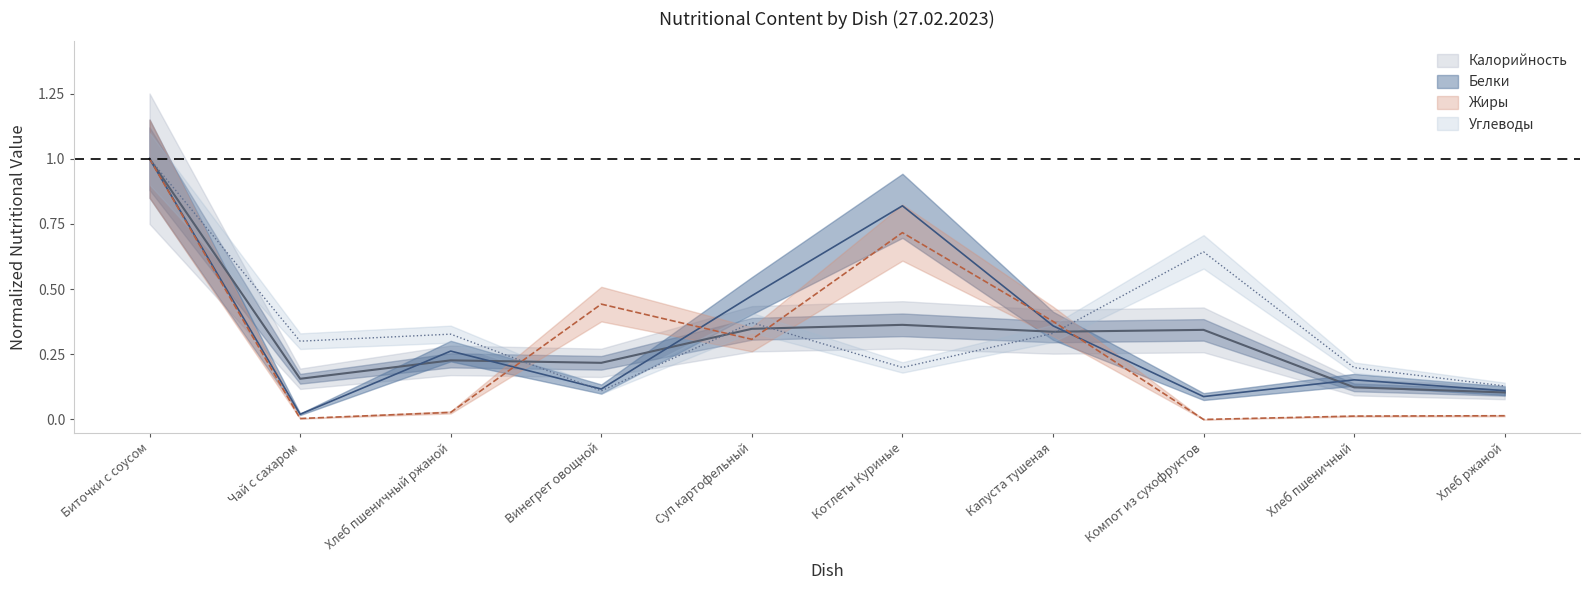

What is the difference between the maximum and second lowest values in the Калорийность series?

0.9